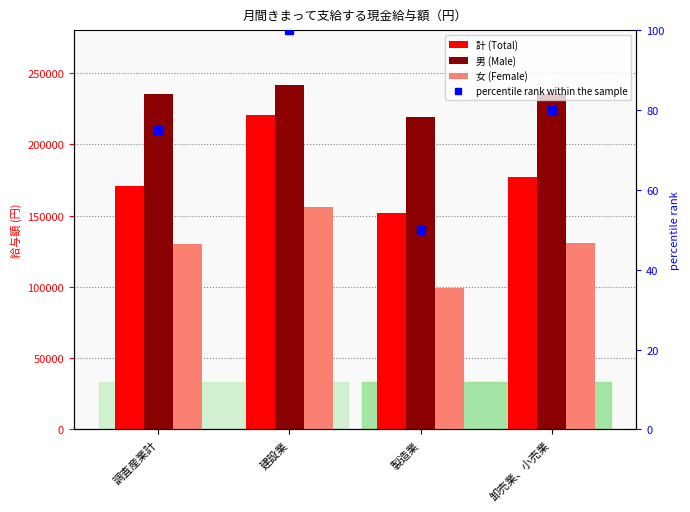

Reading left to right, transcribe all the data shown in this chart.

計 (Total): 170742	220690	151919	177004
男 (Male): 235530	241587	219088	235117
女 (Female): 130403	155900	99355	130861
percentile rank within the sample: 75	100	50	80